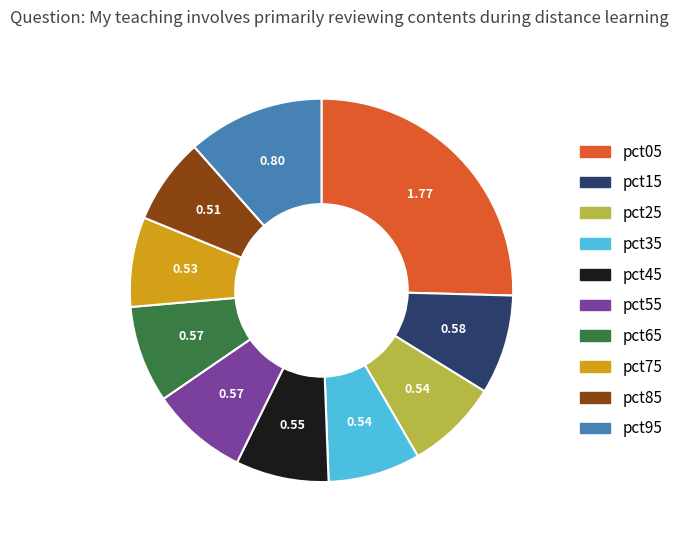

Do pct05 and pct35 together represent more than half of the pie?

No